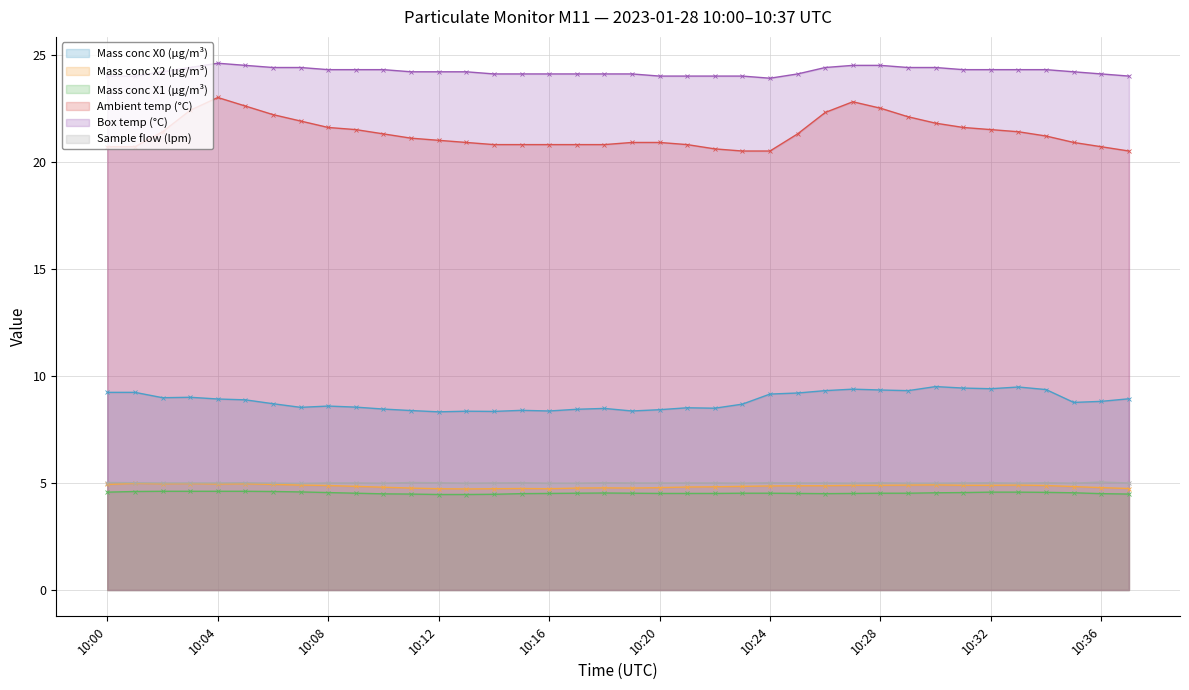

Is it true that Mass conc X0 (μg/m³) equals 9.3 at 10:26?

True